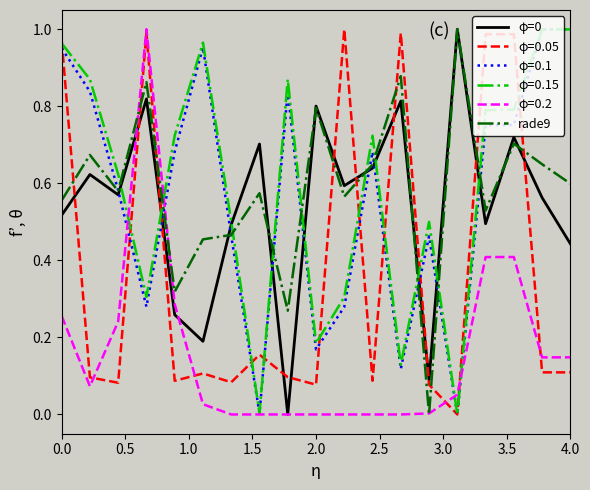

True or false: rade9 and φ=0.15 cross at least once.

True